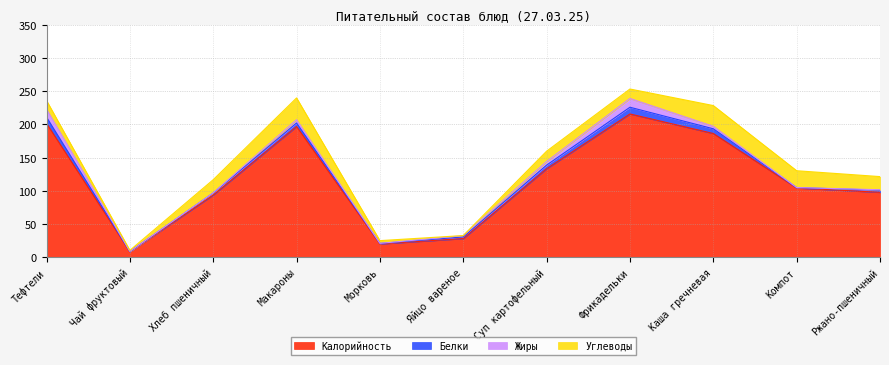

At Фрикадельки, list the series in order from largest to smallest.

Калорийность, Углеводы, Жиры, Белки